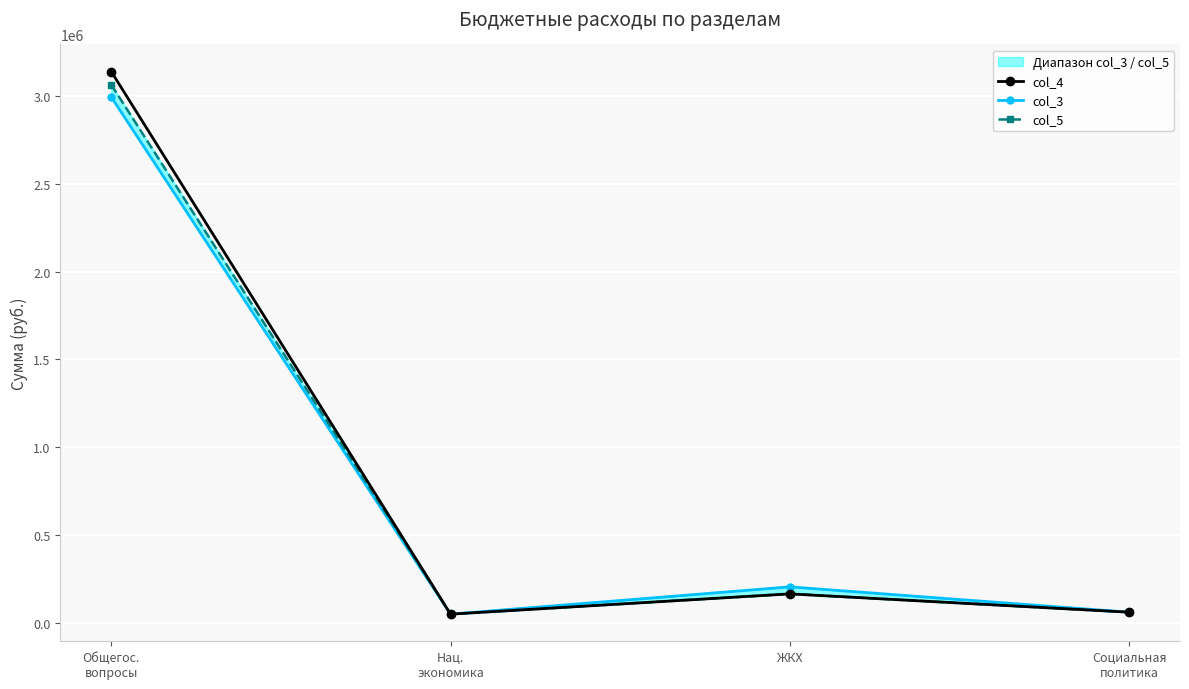

How many data points in col_5 are less than 164718?

2